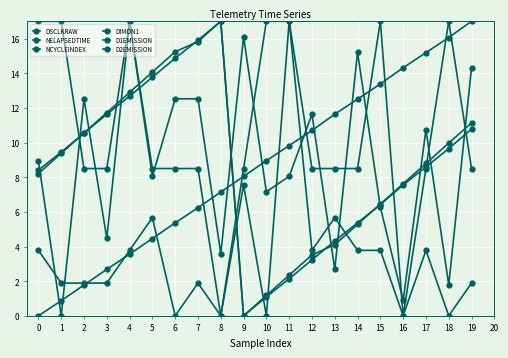

Count the number of categories in the chart.

20